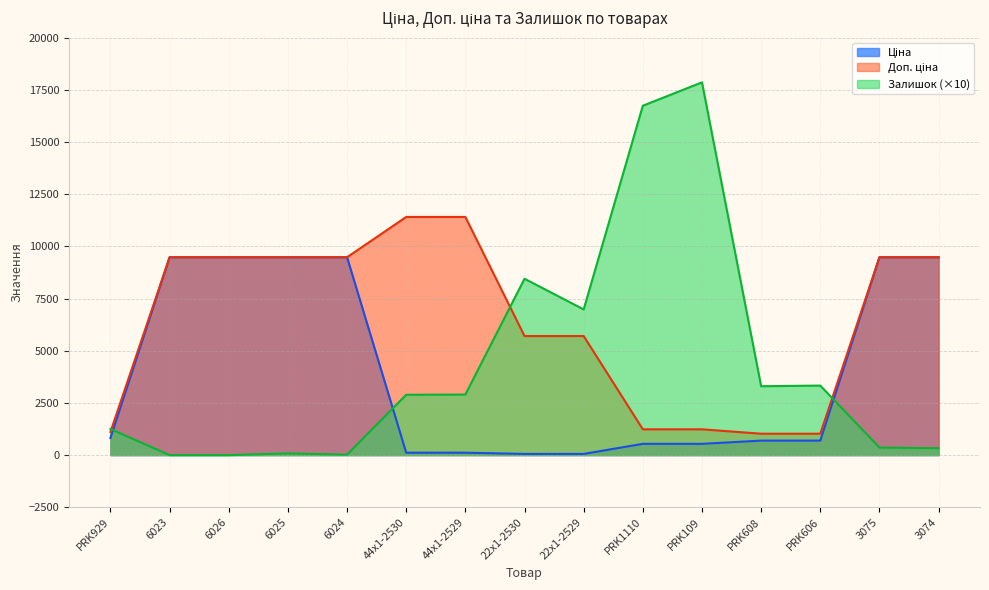

Which series changed the most between 6025 and 3075?

Залишок